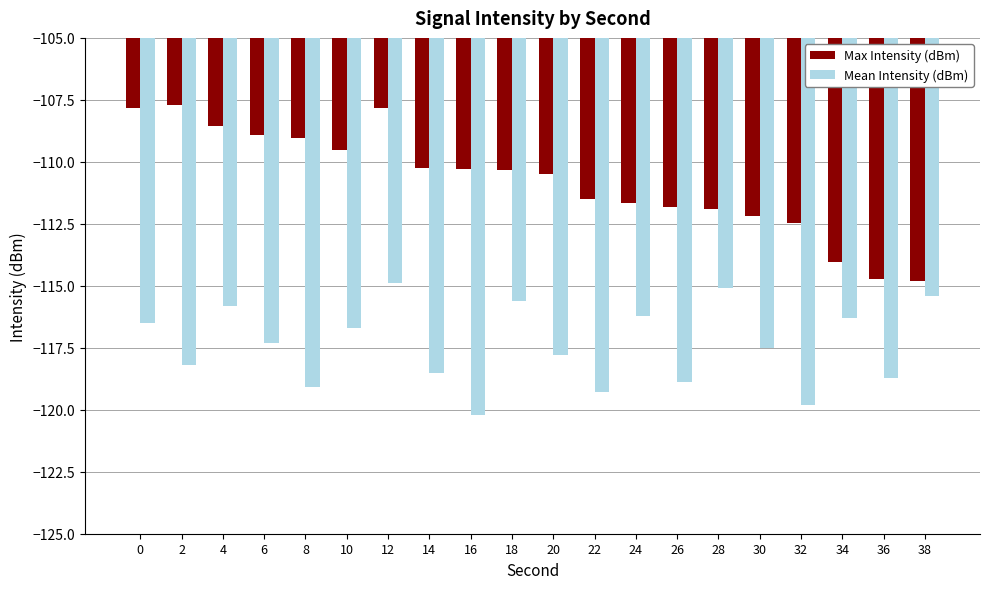

At 14, list the series in order from largest to smallest.

Max Intensity (dBm), Mean Intensity (dBm)